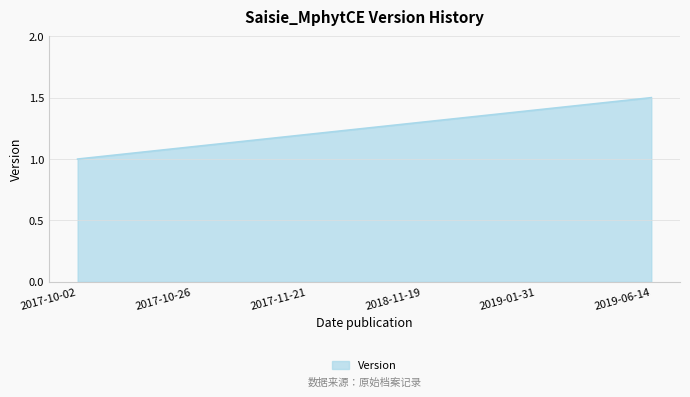

What is the maximum value shown in the chart?

1.5